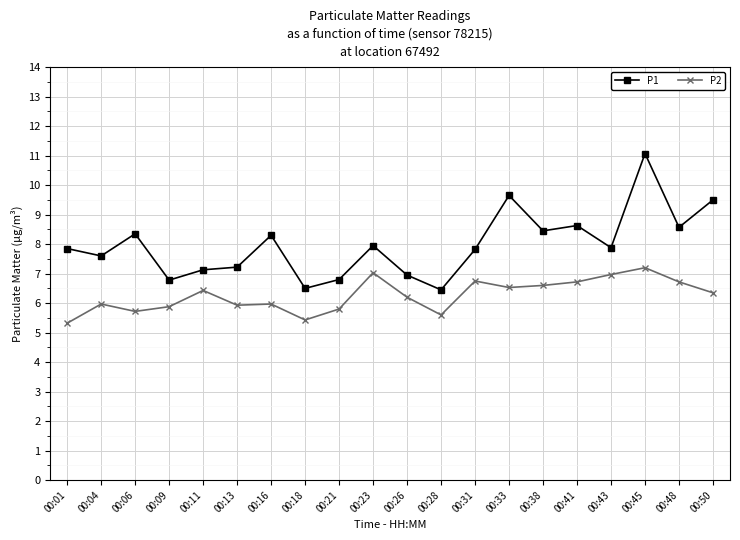

True or false: P1 and P2 cross at least once.

False